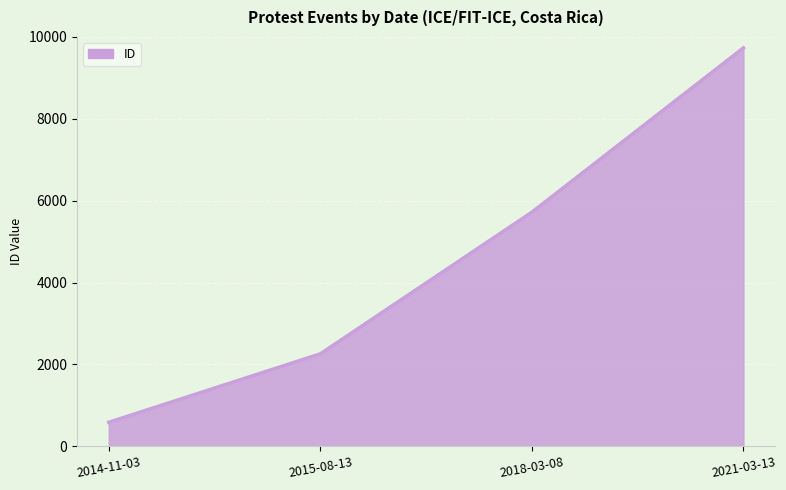

Rank the categories by value from highest to lowest.

2021-03-13, 2018-03-08, 2015-08-13, 2014-11-03